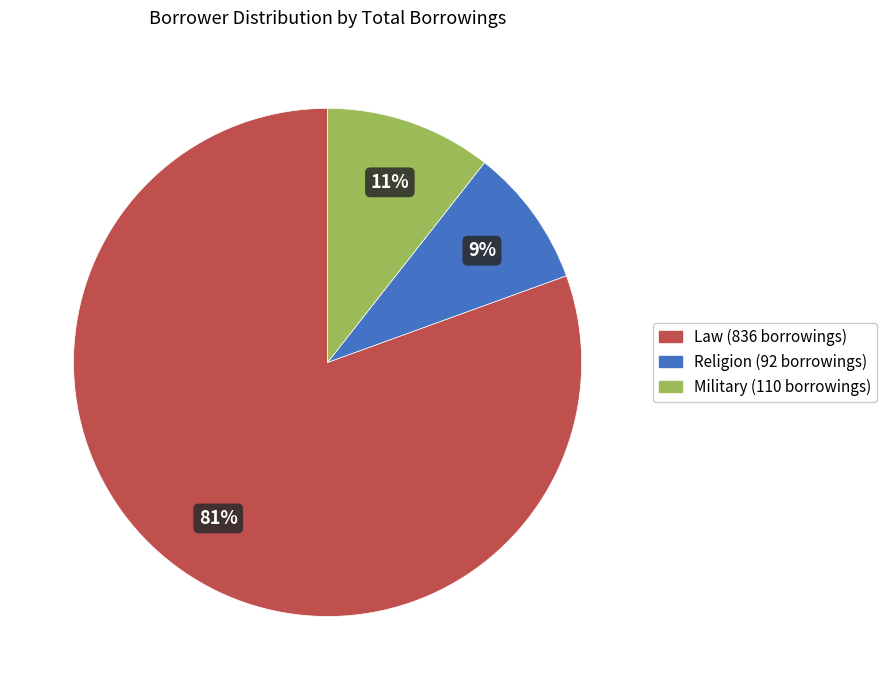

To the nearest percent, what portion does Religion (92 borrowings) represent?

9%